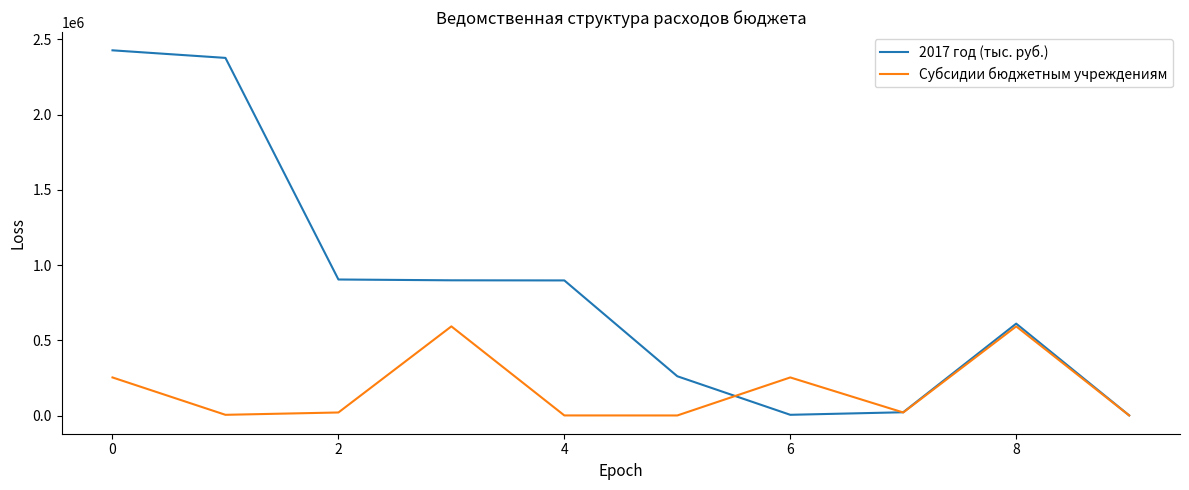

What is the greatest value displayed?

2426630.8